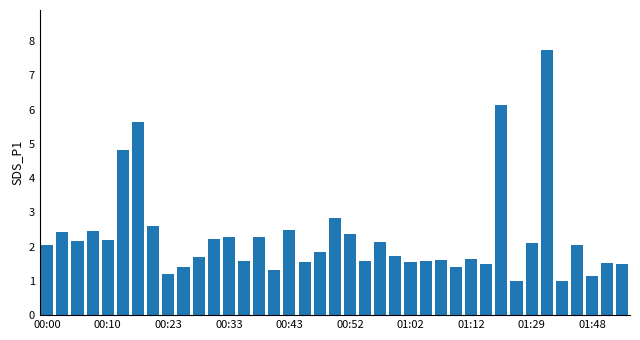

What is the value of the 37th bar from the left?

1.1